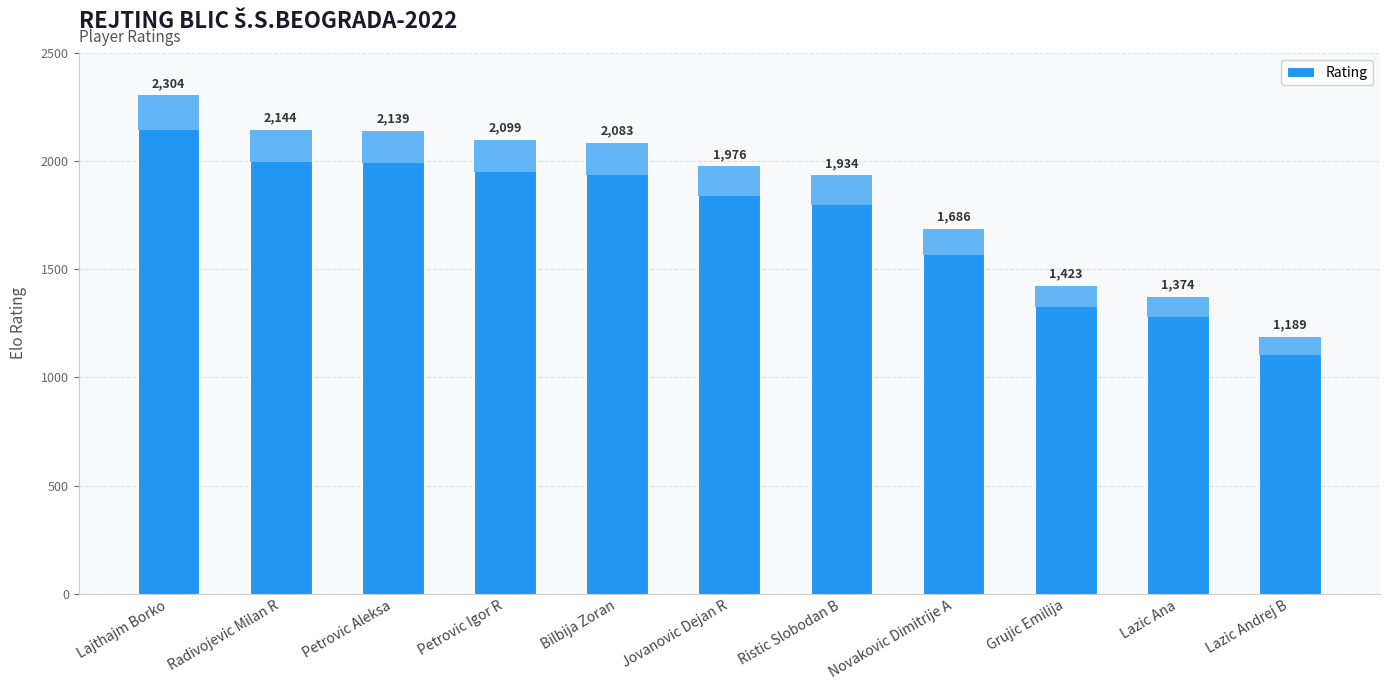

What is the change in value from Jovanovic Dejan R to Novakovic Dimitrije A?

-290